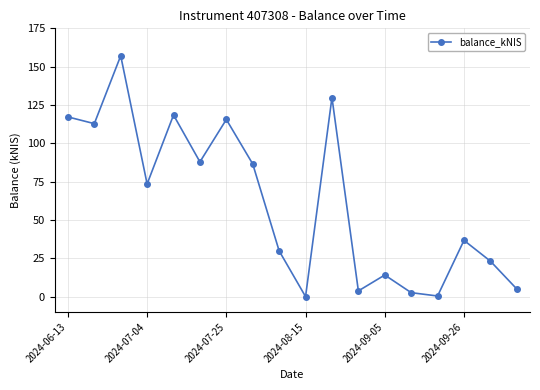

What is the sum of all values?

1114.3